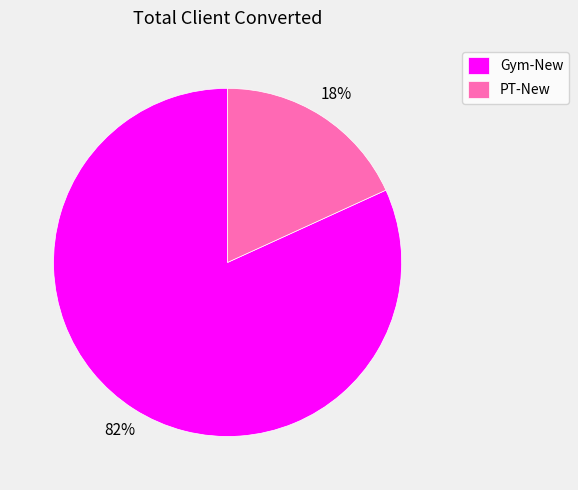

What percentage is the Gym-New slice, to the nearest percent?

82%